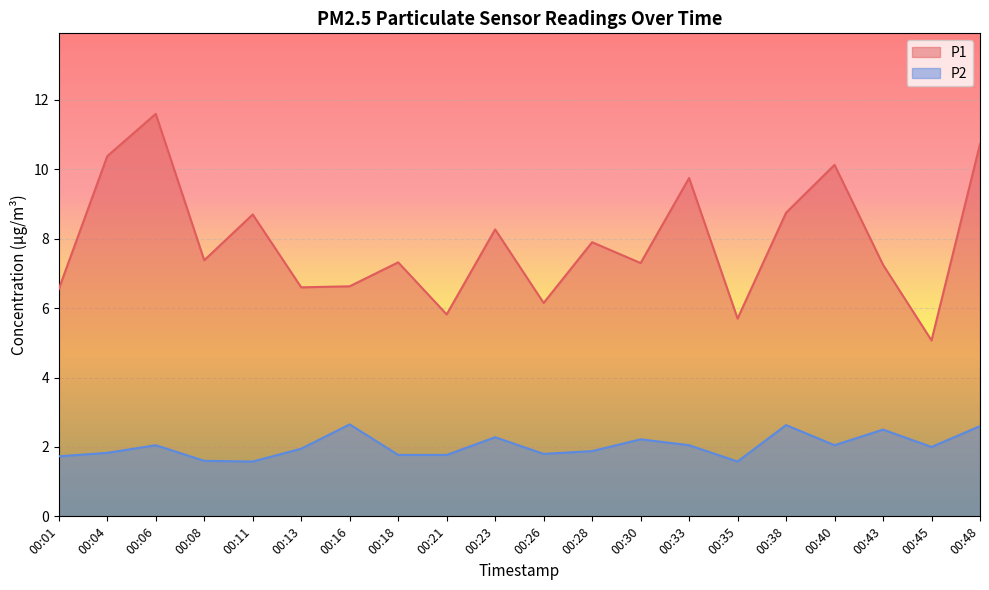

In P2, how many points are higher than both neighbors (excluding endpoints)?

6